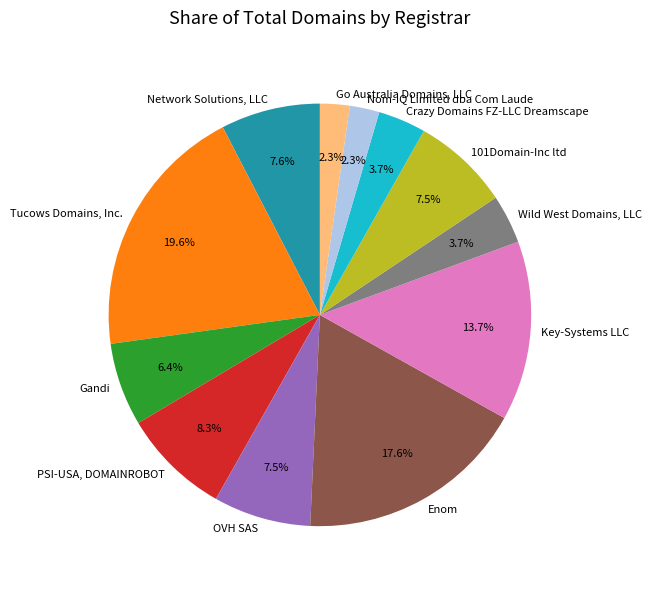

To the nearest percent, what is the difference between the largest and smallest slice percentages?

17%